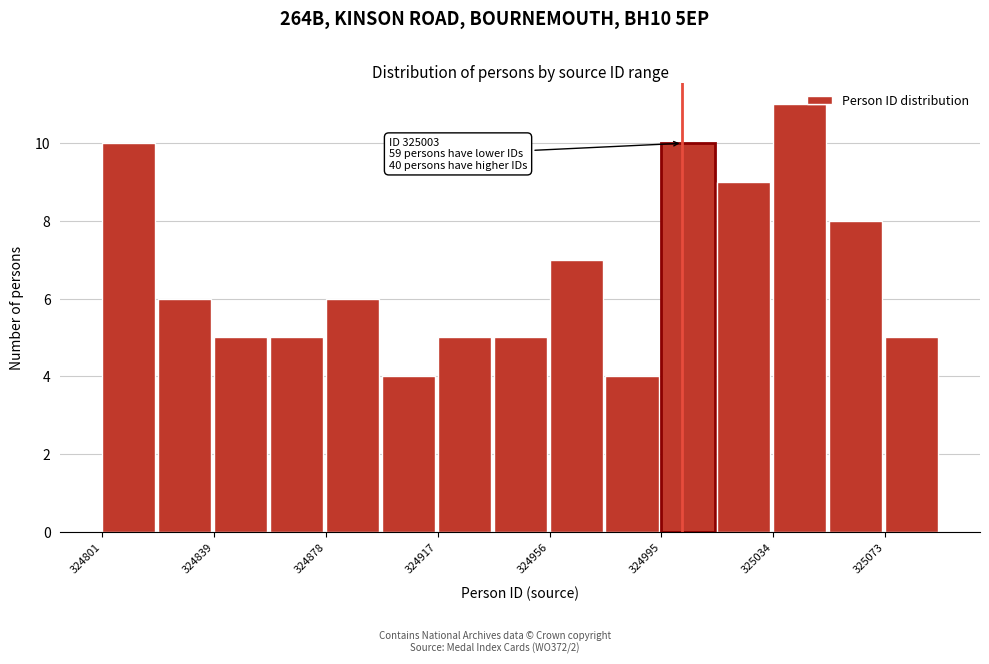

Around what value on the x-axis is the tallest bar? Give the approximate position of its centre, as read against the axis.

325045